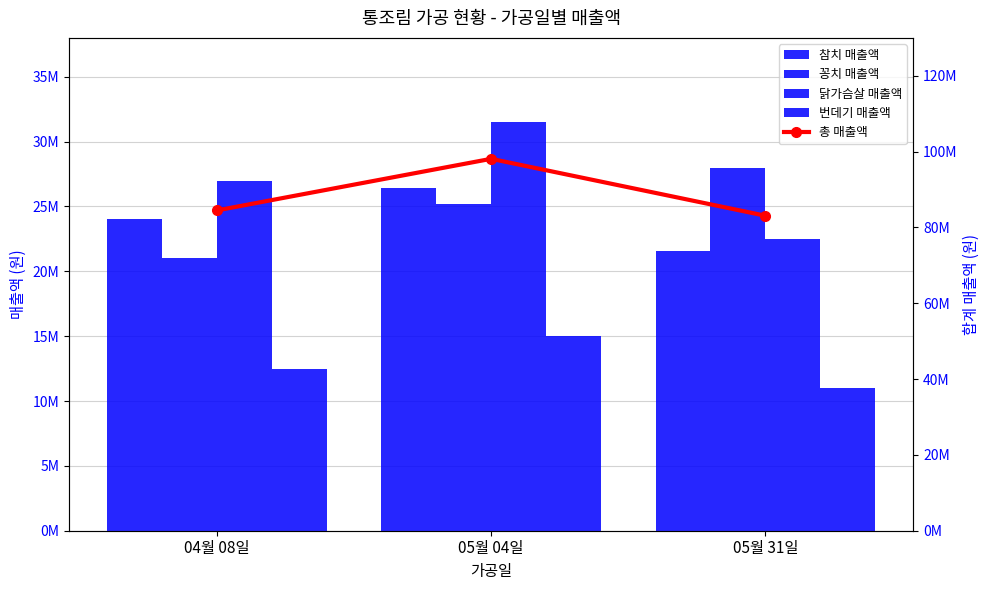

Is it true that 총 매출액 equals 98100000 at 05월 04일?

True